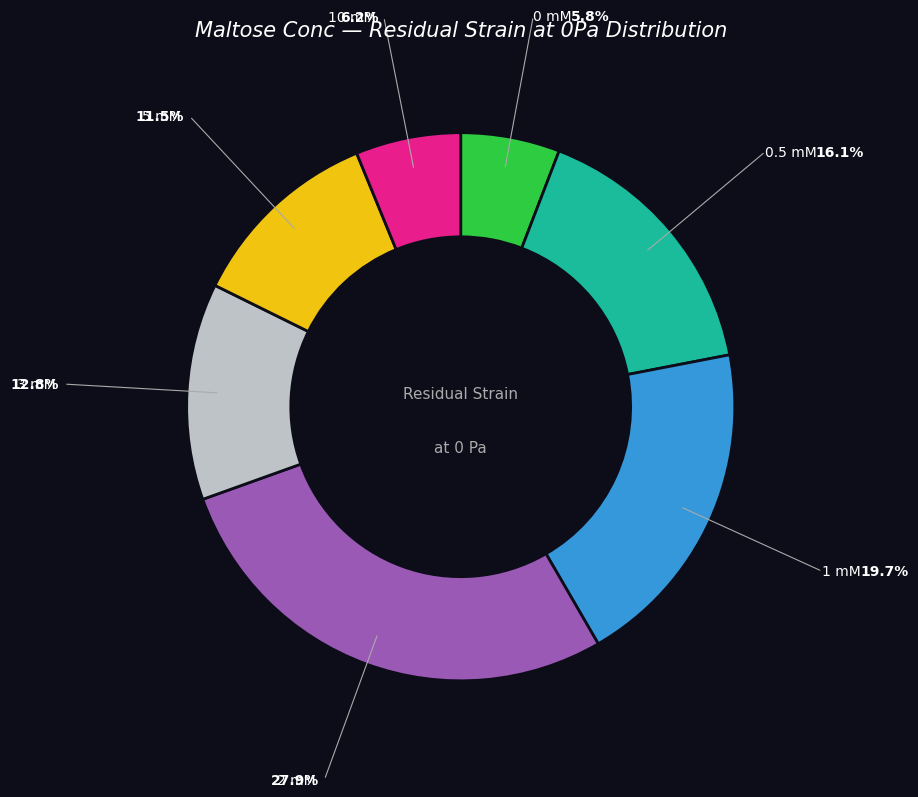

Does any single category account for the majority?

No